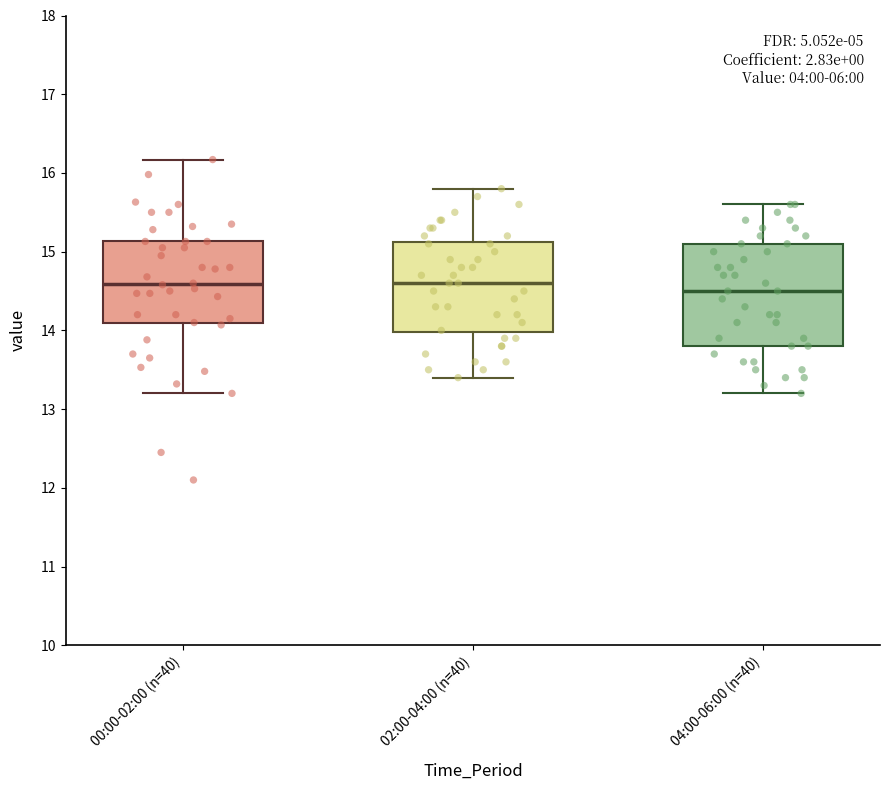

Where does the lower whisker of the box for 00:00-02:00 (n=40) end on the y-axis? The values are not printed on the chart, so give them approximately, as read against the axis.

13.2